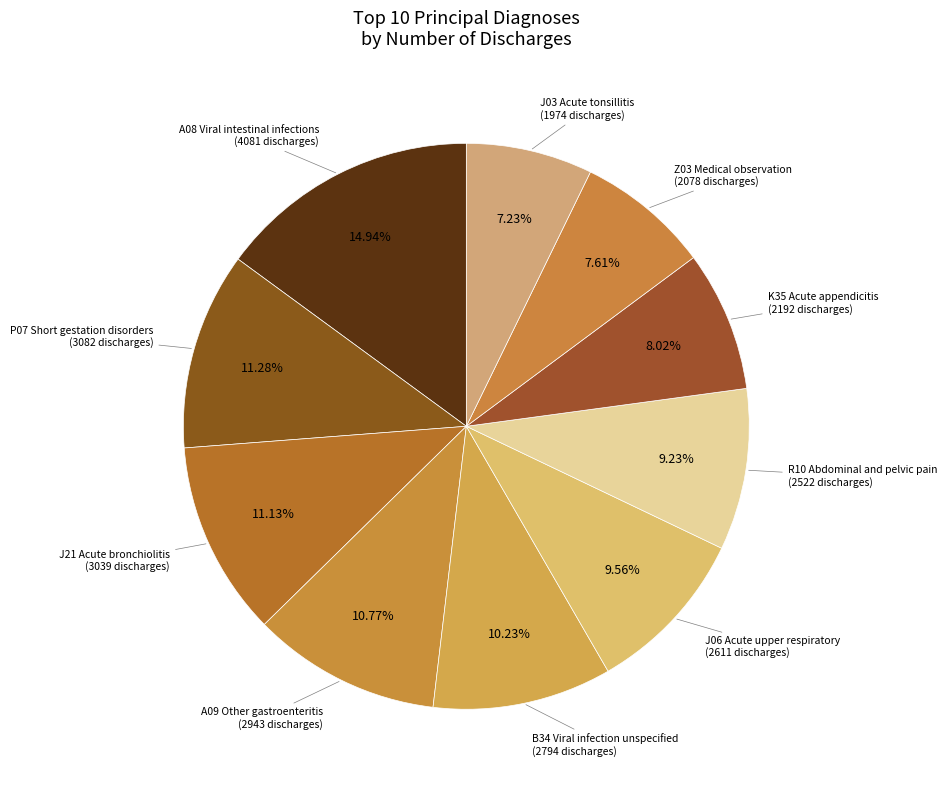

Count the number of slices in the pie.

10